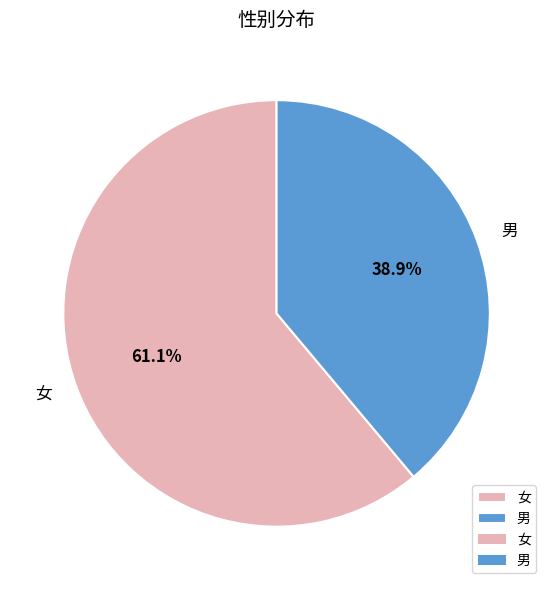

What percentage is the 女 slice, to the nearest percent?

61%